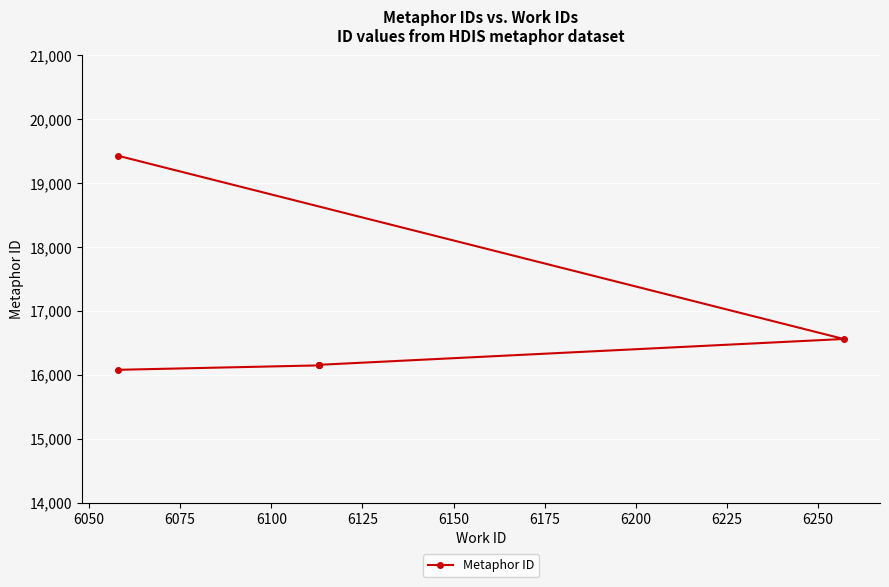

Count the number of data series in this chart.

1